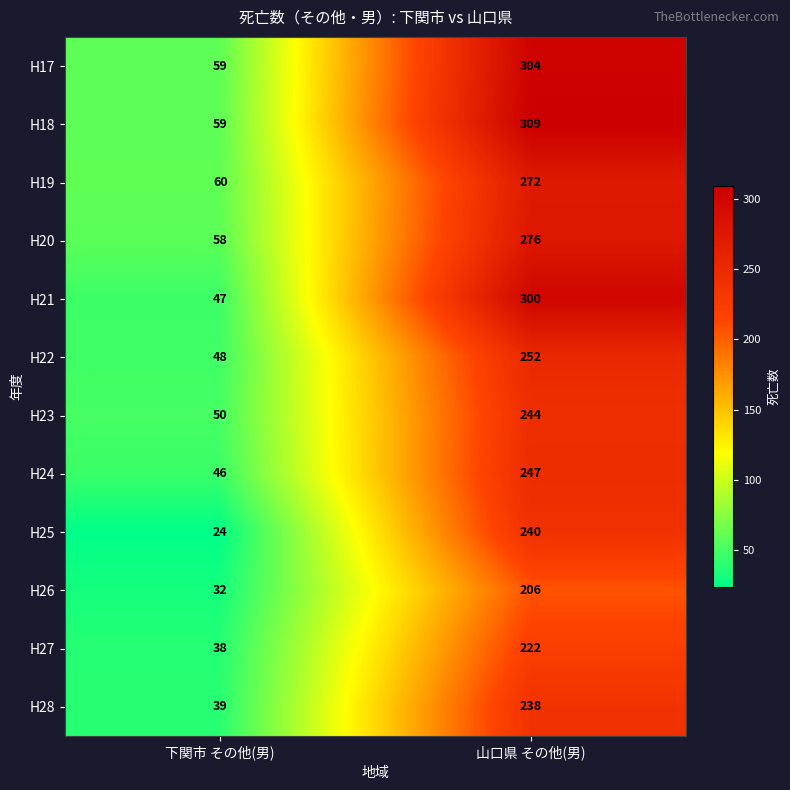

What is the difference between the H21 values at 下関市 その他(男) and 山口県 その他(男)?

253